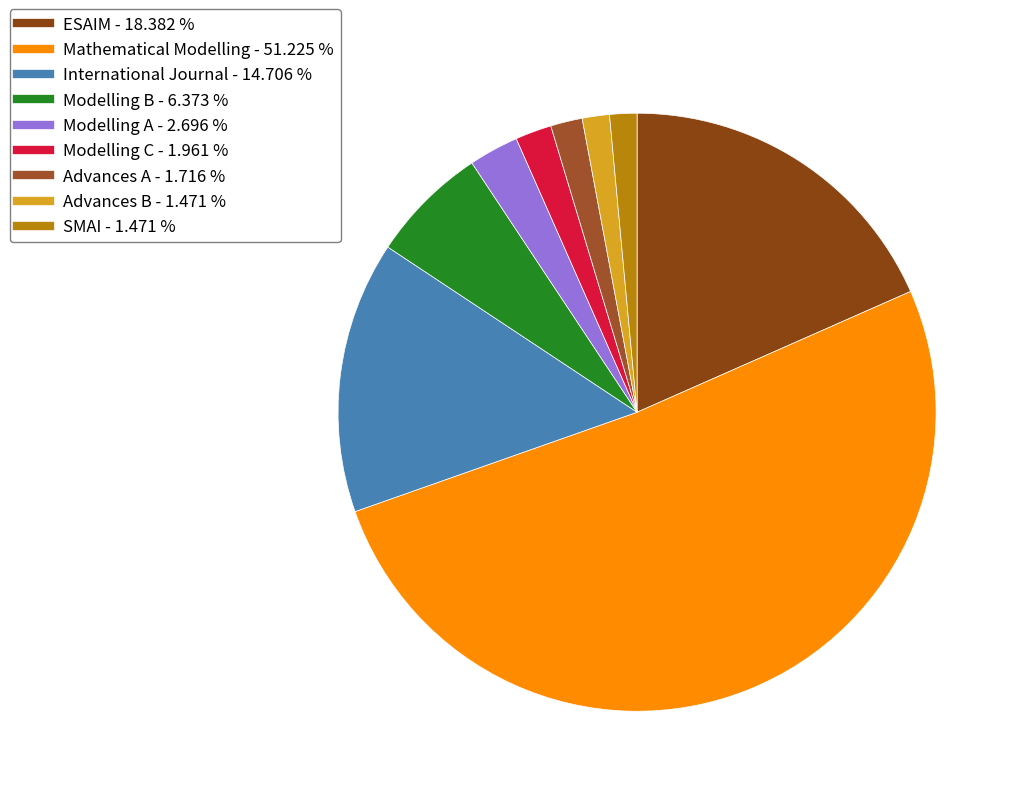

Which slice represents more than half of the pie?

Mathematical Modelling